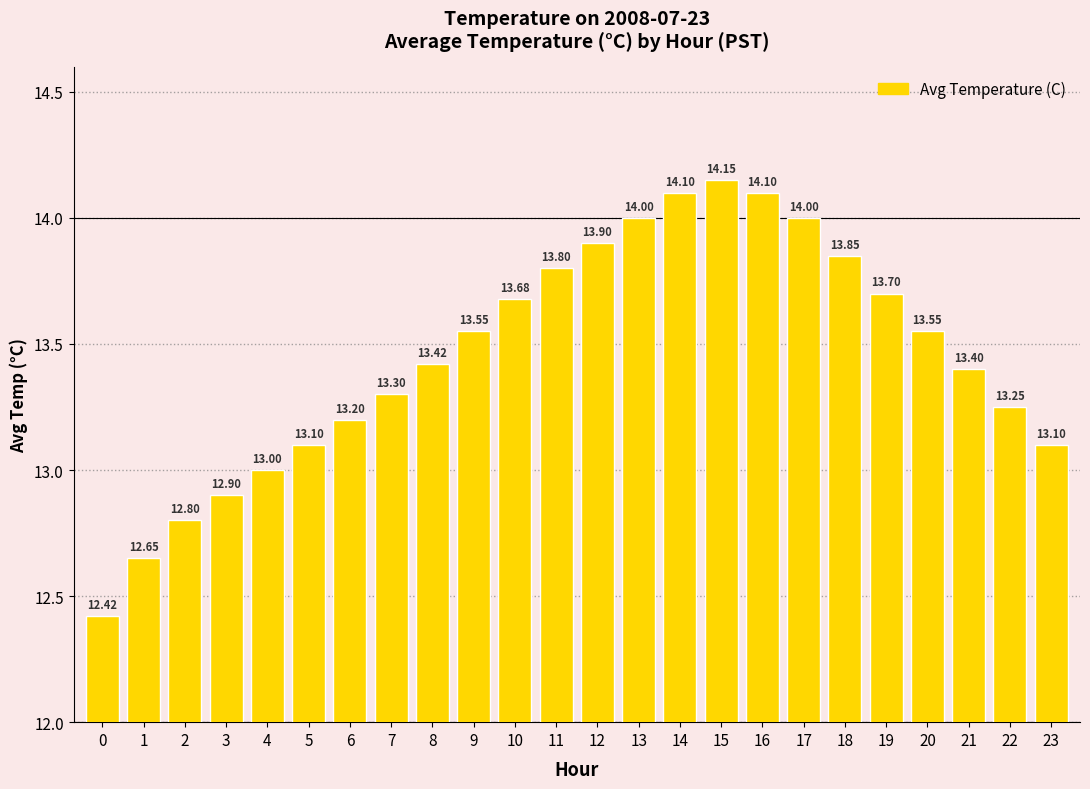

How many distinct data groups are displayed?

1